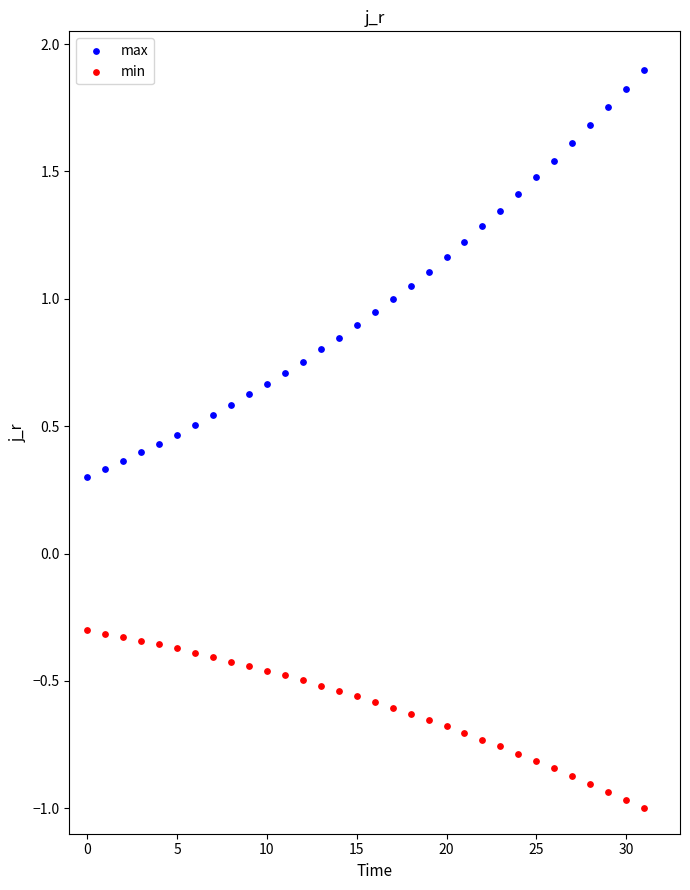

Across all data points, what is the range of Y values (max minus min)?

2.9